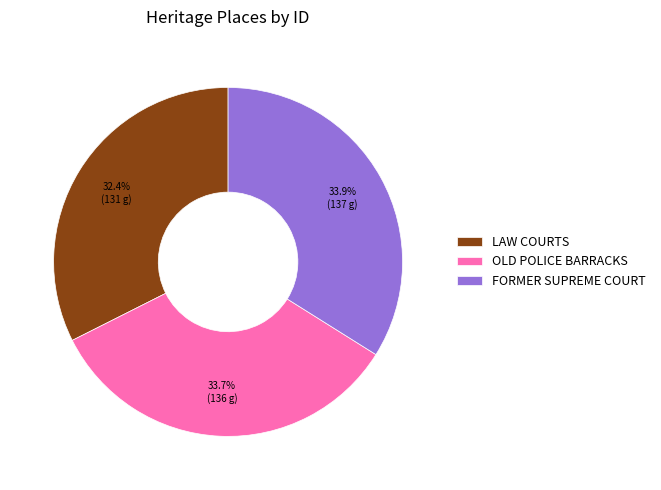

How many segments does this pie chart have?

3